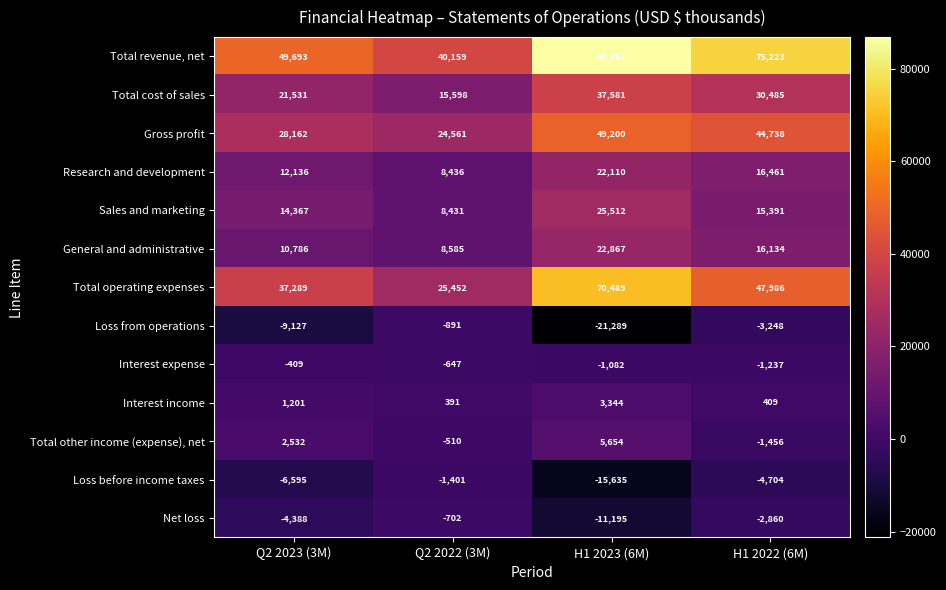

At H1 2022 (6M), list the series in order from smallest to largest.

Loss before income taxes, Loss from operations, Net loss, Total other income (expense), net, Interest expense, Interest income, Sales and marketing, General and administrative, Research and development, Total cost of sales, Gross profit, Total operating expenses, Total revenue, net